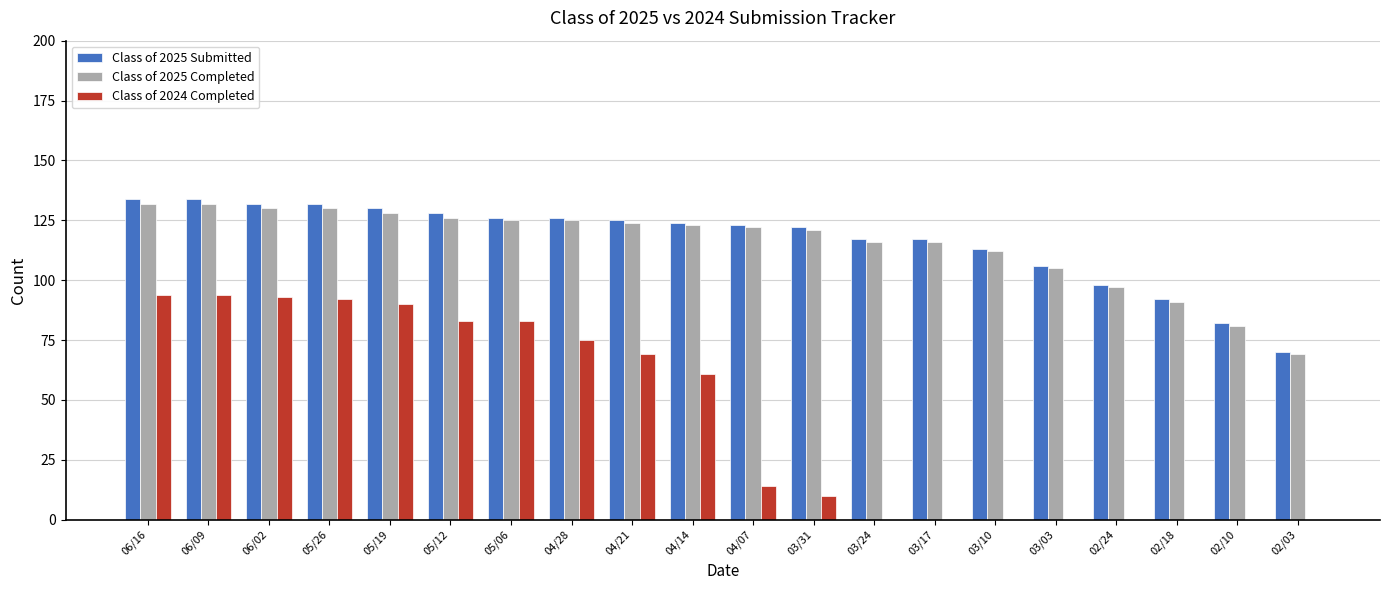

At which label is Class of 2025 Completed closest to 100?

02/24